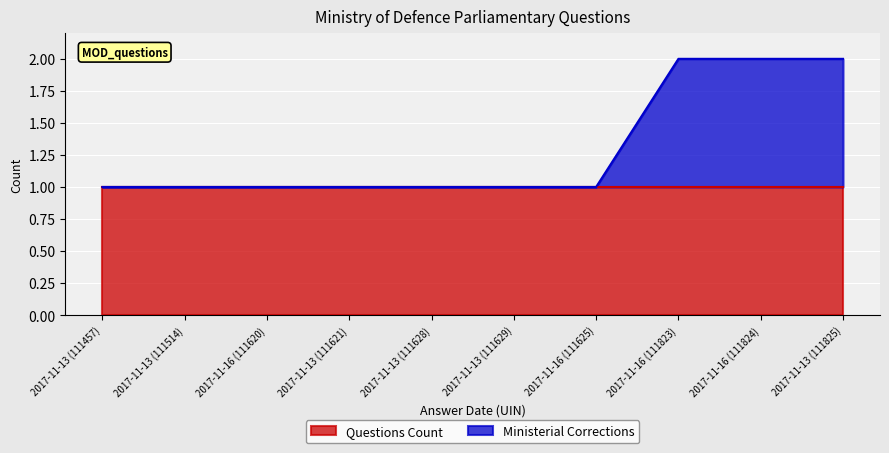

The chart shows a value of 1 at 2017-11-13 (111514). True or false?

True